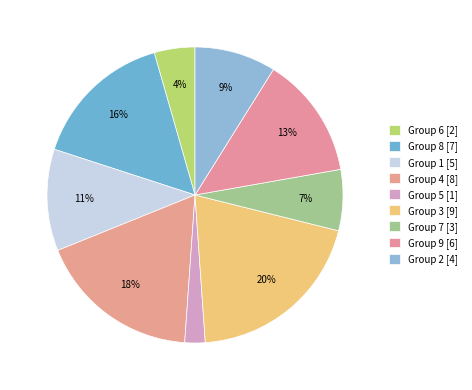

How many slices are in this pie chart?

9